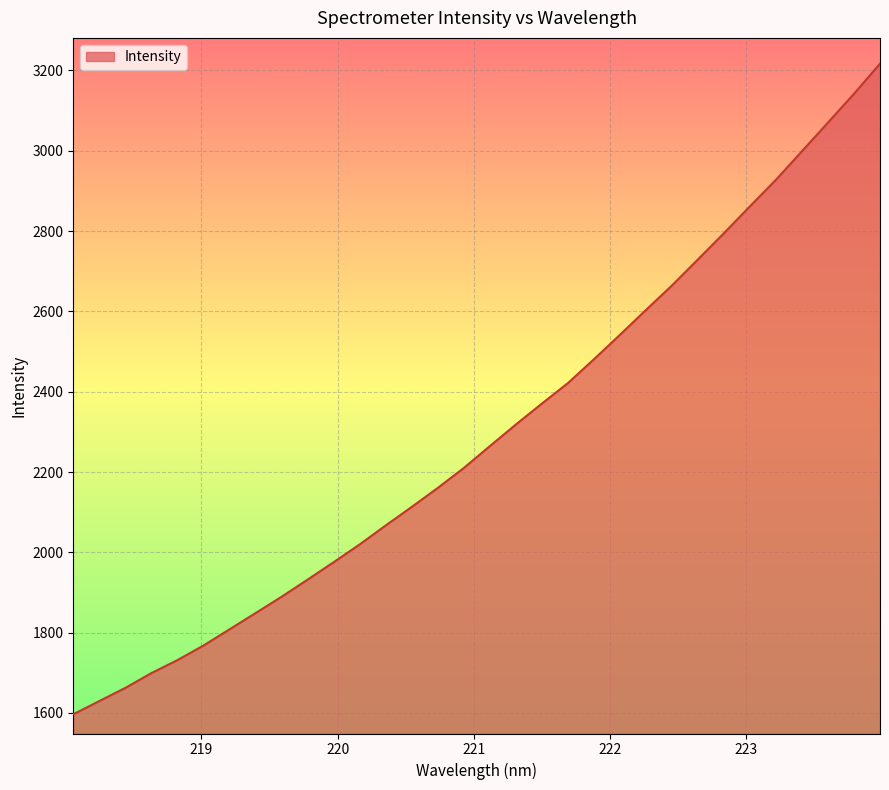

What is the difference between the maximum and minimum values?

1620.1